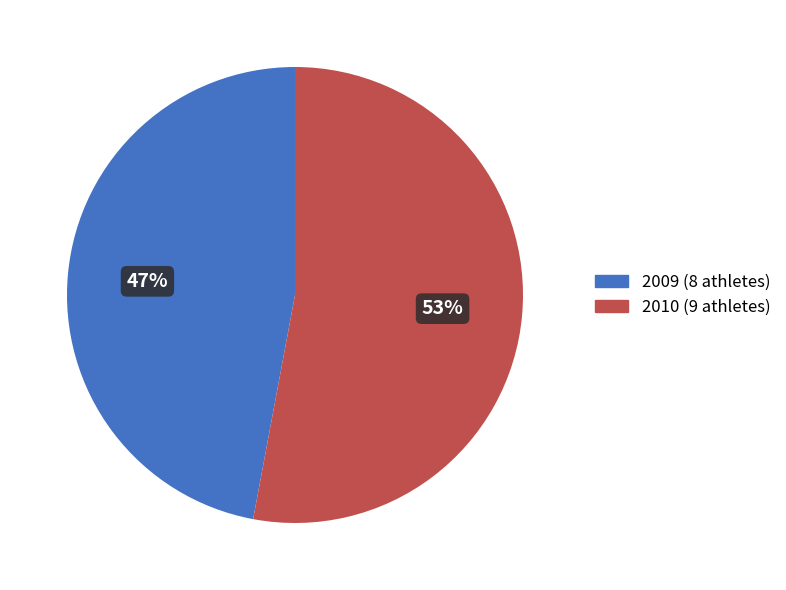

Approximately how many times larger is the value at 2010 compared to 2009?

1.1